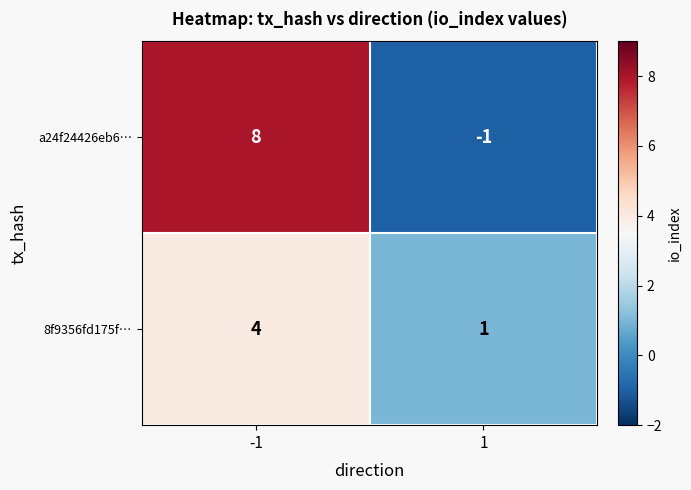

Rank the series by their maximum value, from lowest to highest.

8f9356fd175f…, a24f24426eb6…